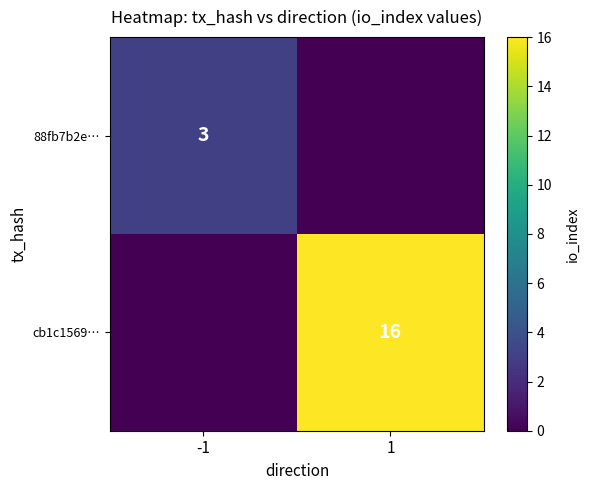

Is it true that cb1c1569… equals 23 at 1?

False